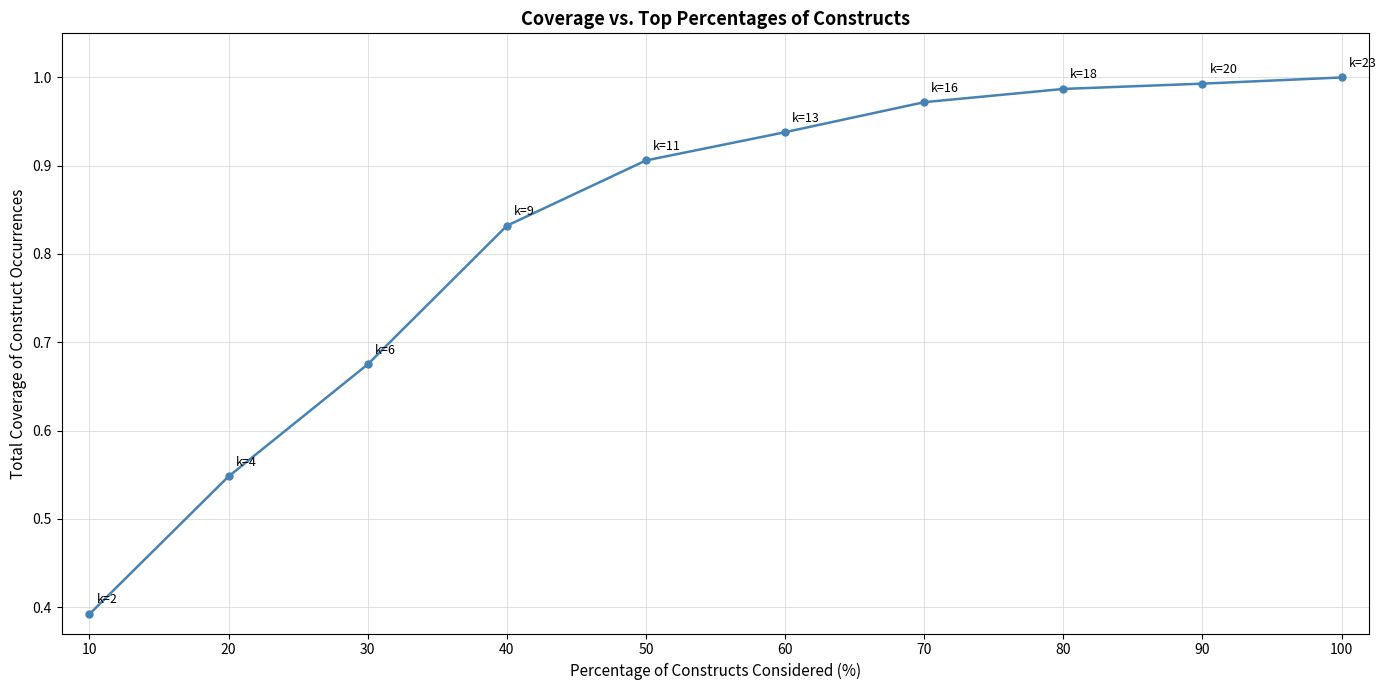

What is the sum of the values at 20 and 30?

1.2